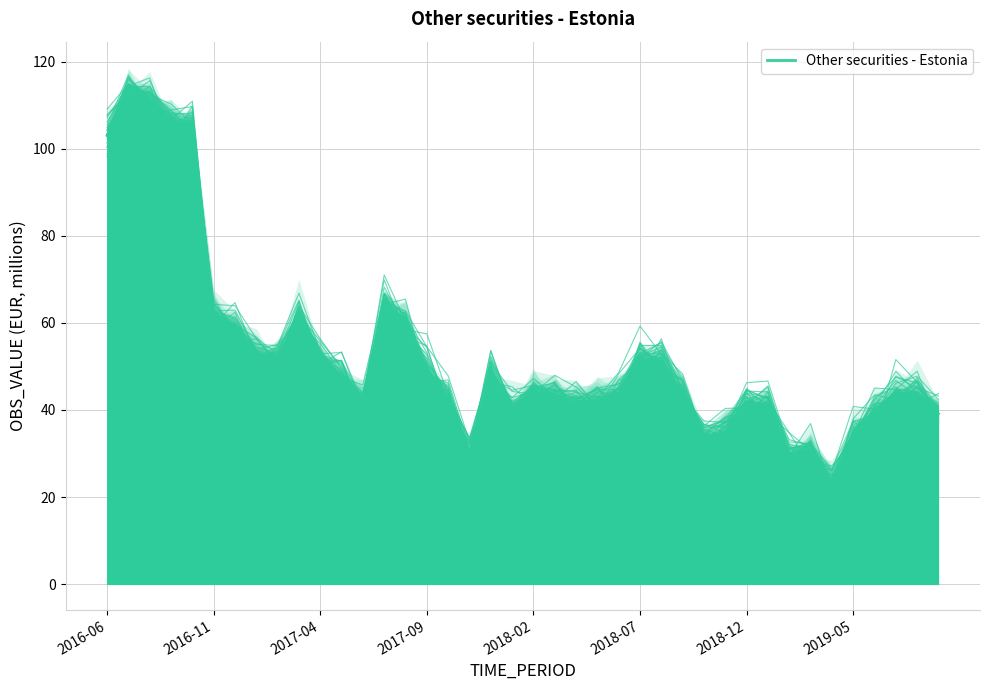

Is it true that the value at 8 is 51.9?

True